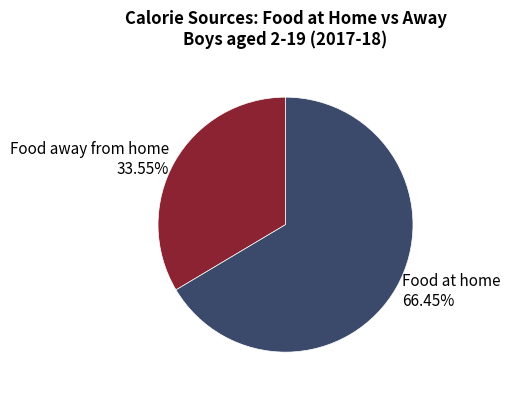

To the nearest percent, what is the difference between the Food away from home and Food at home slice percentages?

33%